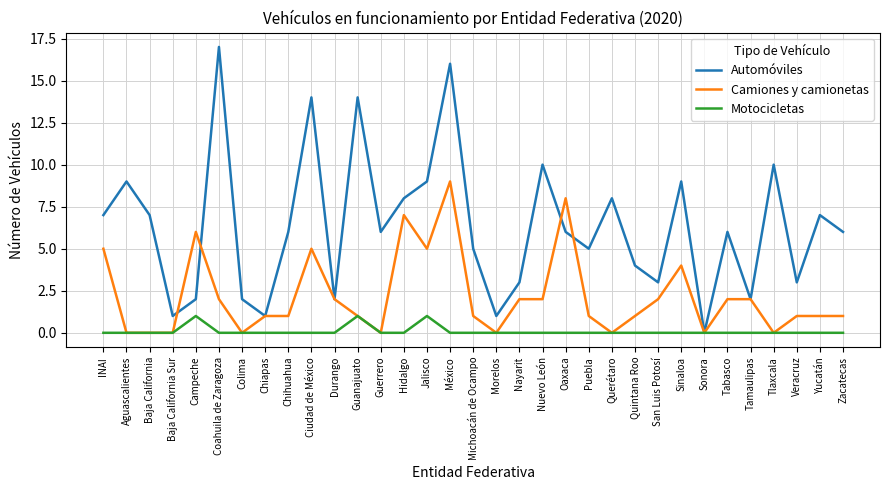

What position from the left is Chiapas?

8